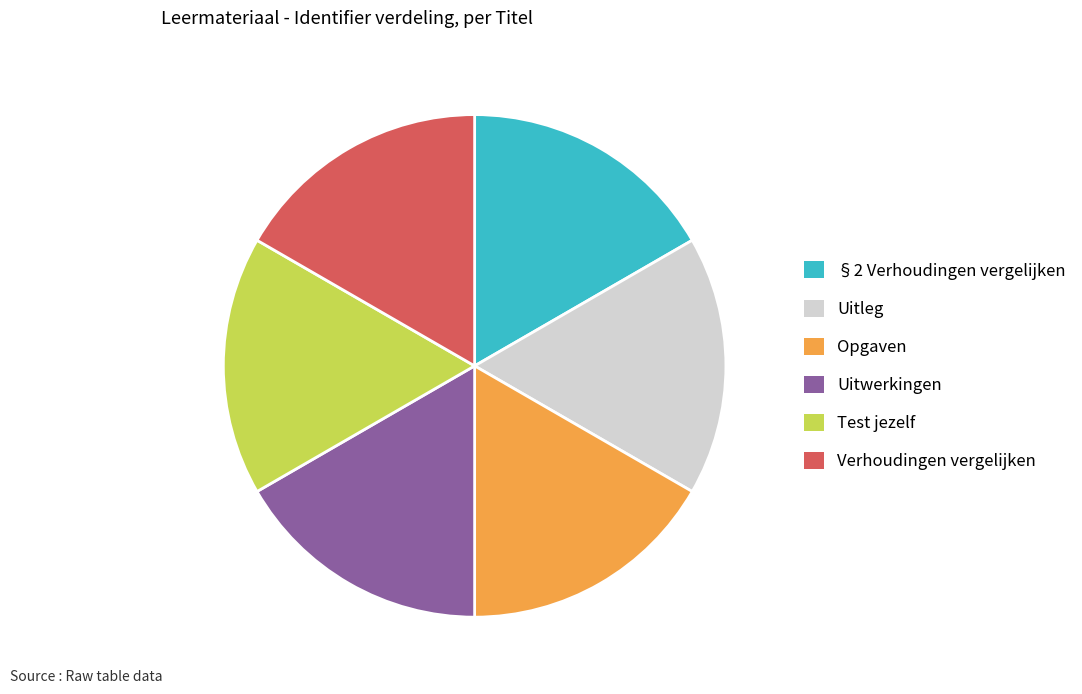

Is it true that Opgaven is 17% of the pie?

True